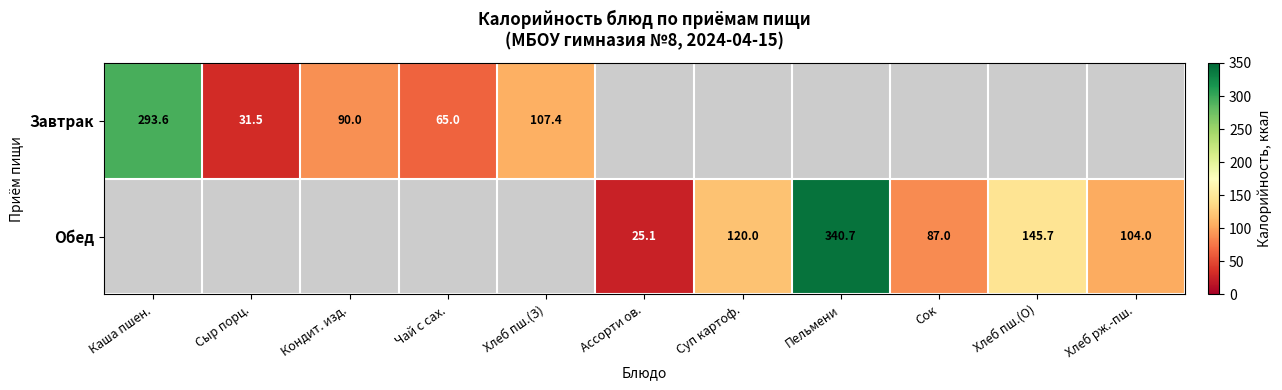

Is the value of Обед at Хлеб пш.(О) greater than the value of Завтрак at Каша пшен.?

No